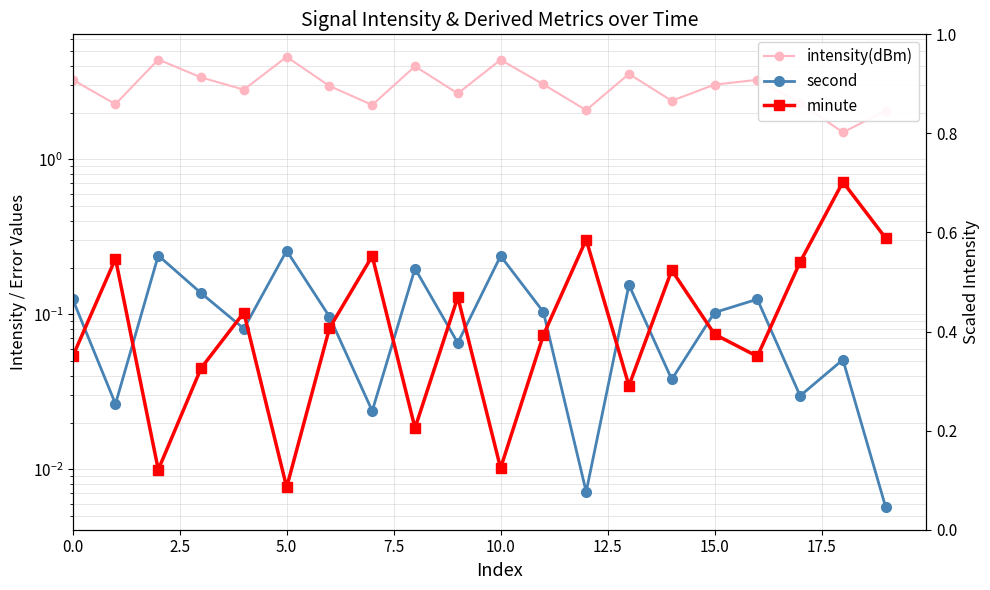

What is the greatest value displayed?

4.6